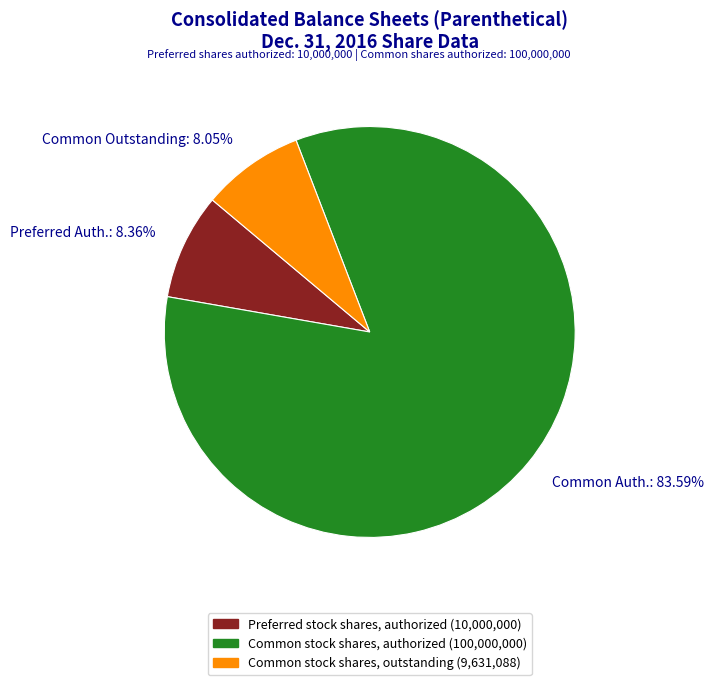

Approximately how many times larger is the value at Common Auth.: 83.59% compared to Preferred Auth.: 8.36%?

10.0